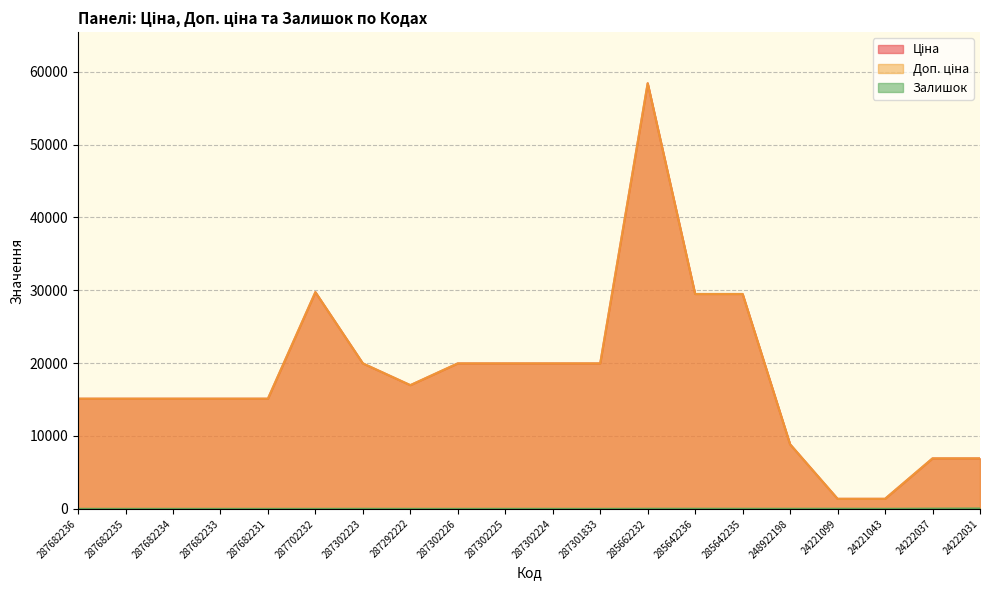

Which series has the widest spread of values?

Доп. ціна